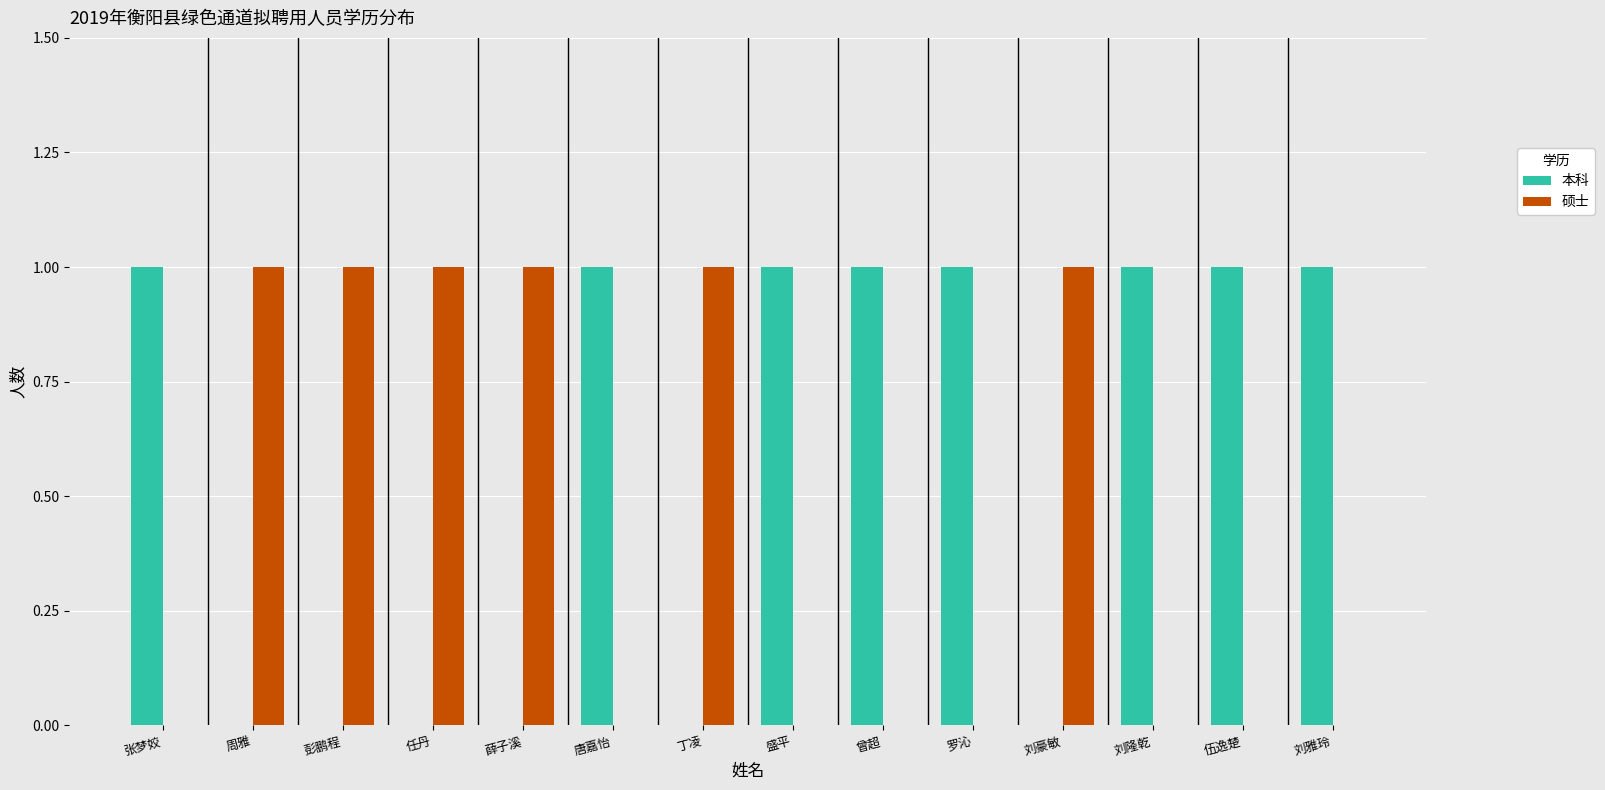

Is the value of 硕士 at 丁凌 greater than the value of 本科 at 任丹?

Yes